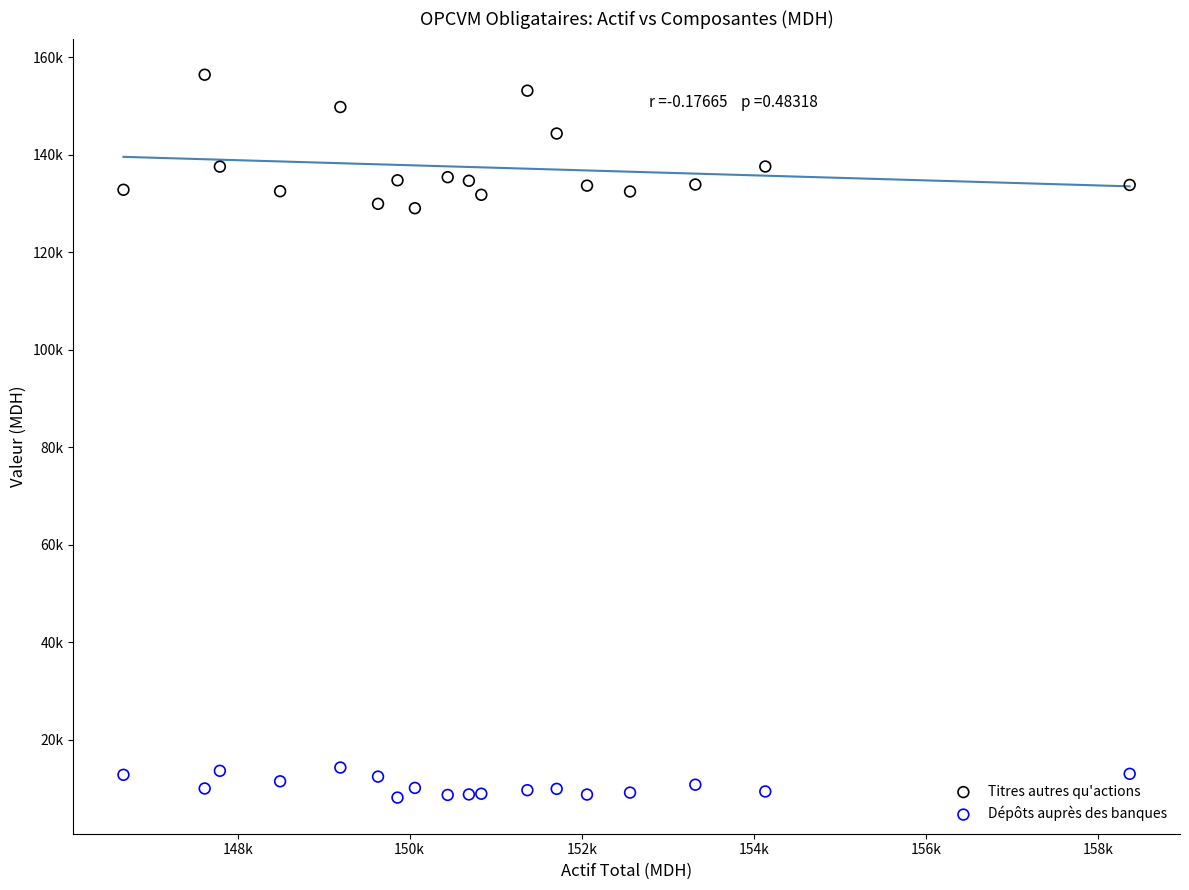

What are all the series names shown in the legend?

Titres autres qu'actions, Dépôts auprès des banques